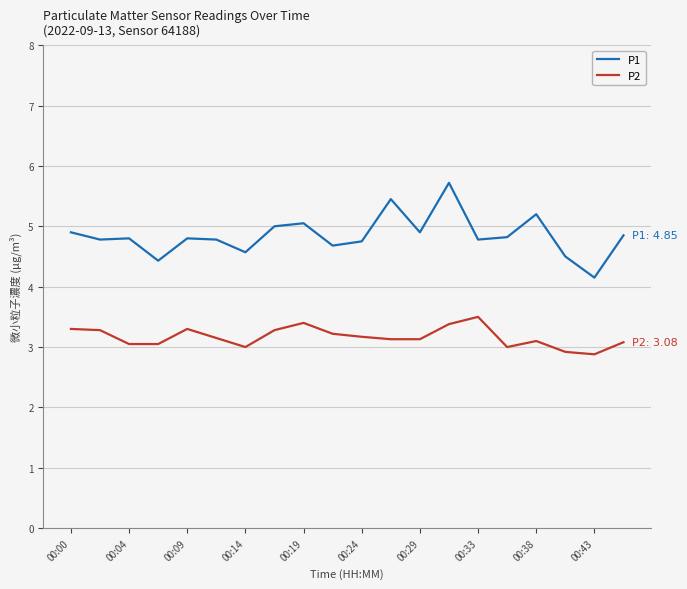

True or false: P1 and P2 cross at least once.

False